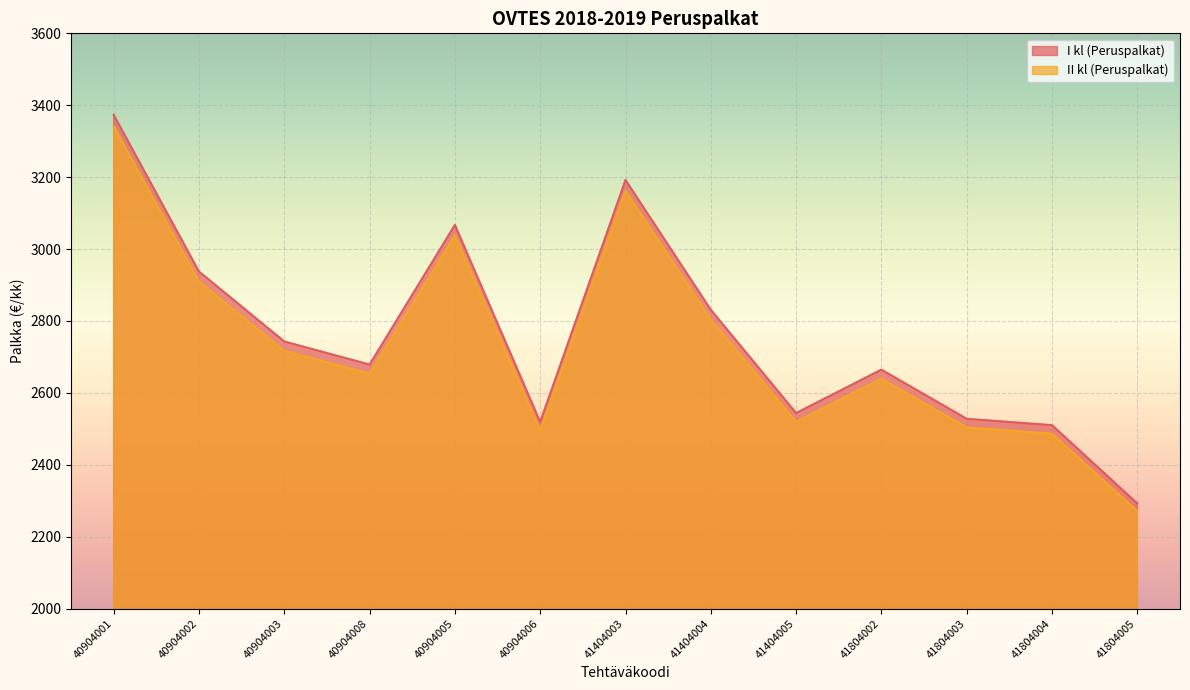

Rank the categories by I kl (Peruspalkat) value from highest to lowest.

40904001, 41404003, 40904005, 40904002, 41404004, 40904003, 40904008, 41804002, 41404005, 41804003, 40904006, 41804004, 41804005